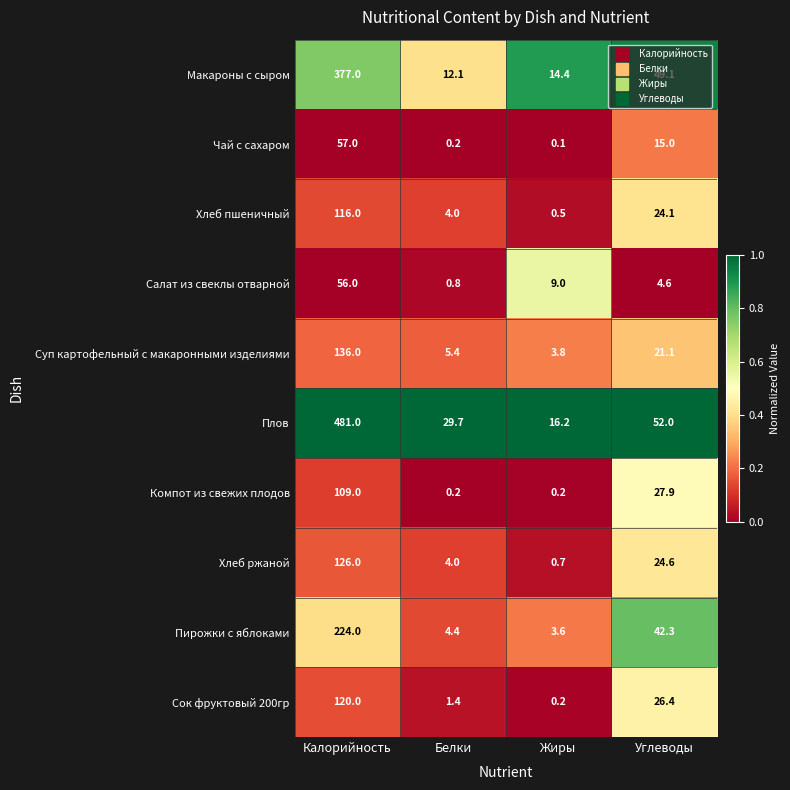

Count the number of data series in this chart.

10